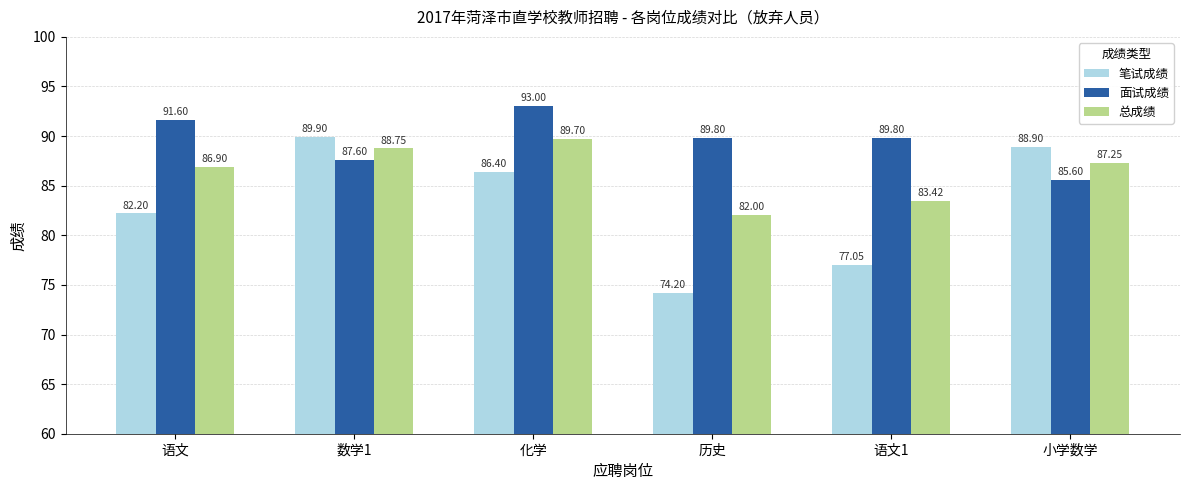

Which category has the highest value in the 笔试成绩 series?

数学1